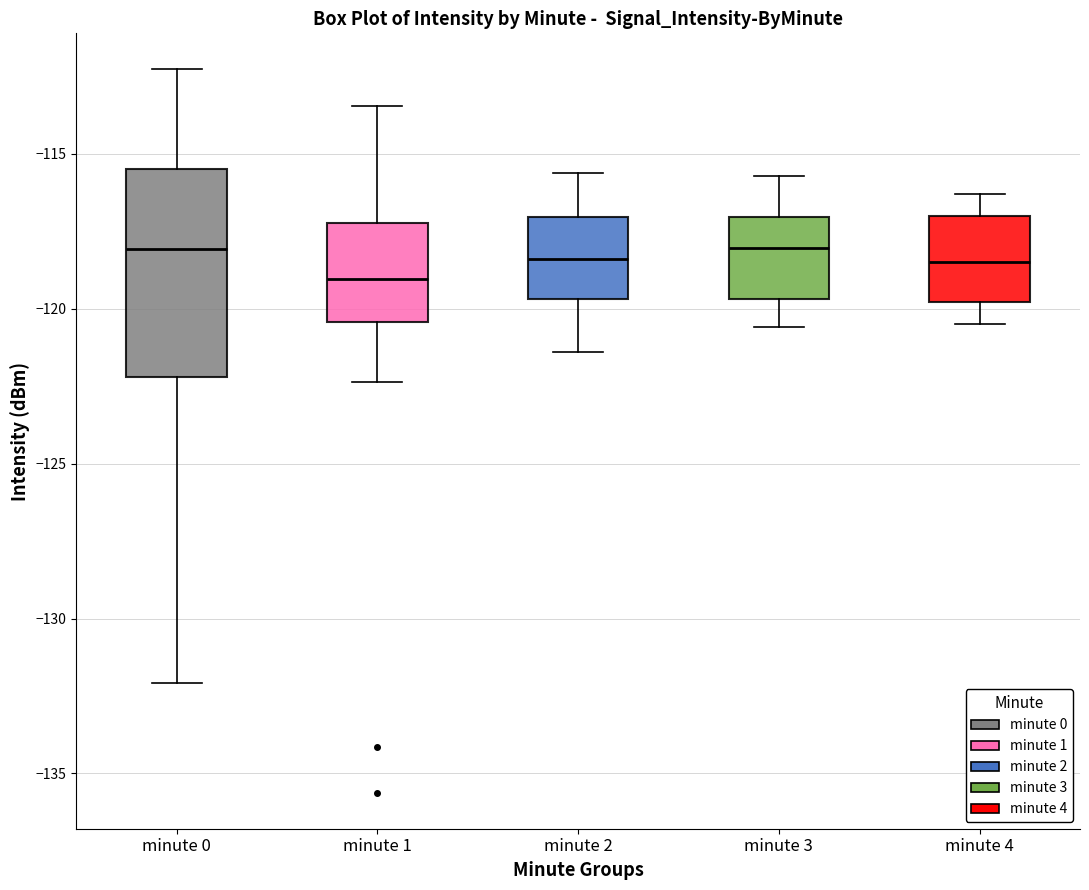

Where does the upper whisker of the box for minute 1 end on the y-axis? The values are not printed on the chart, so give them approximately, as read against the axis.

-113.5